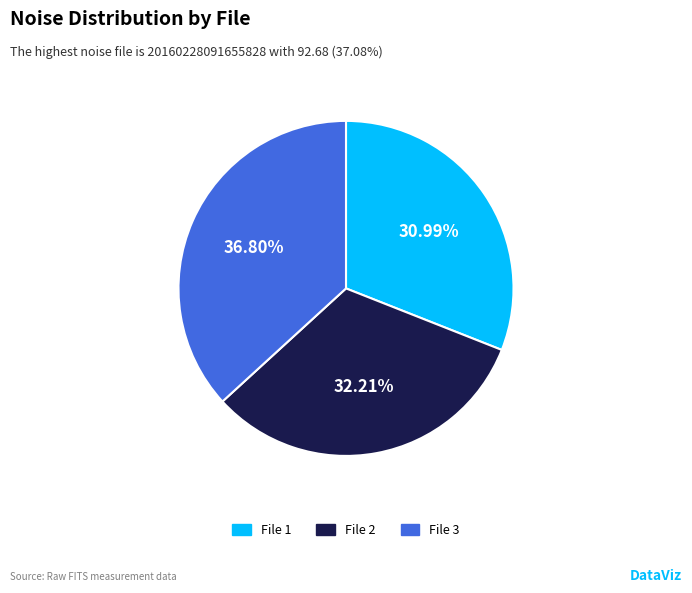

Count the number of slices in the pie.

3